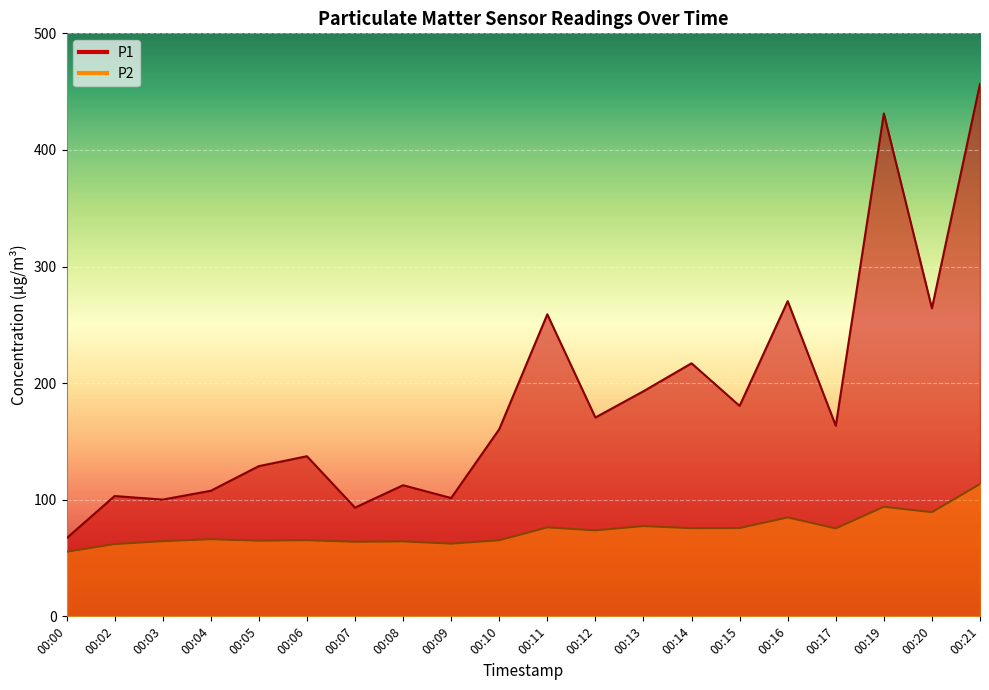

How many data points in P2 are less than 73?

10